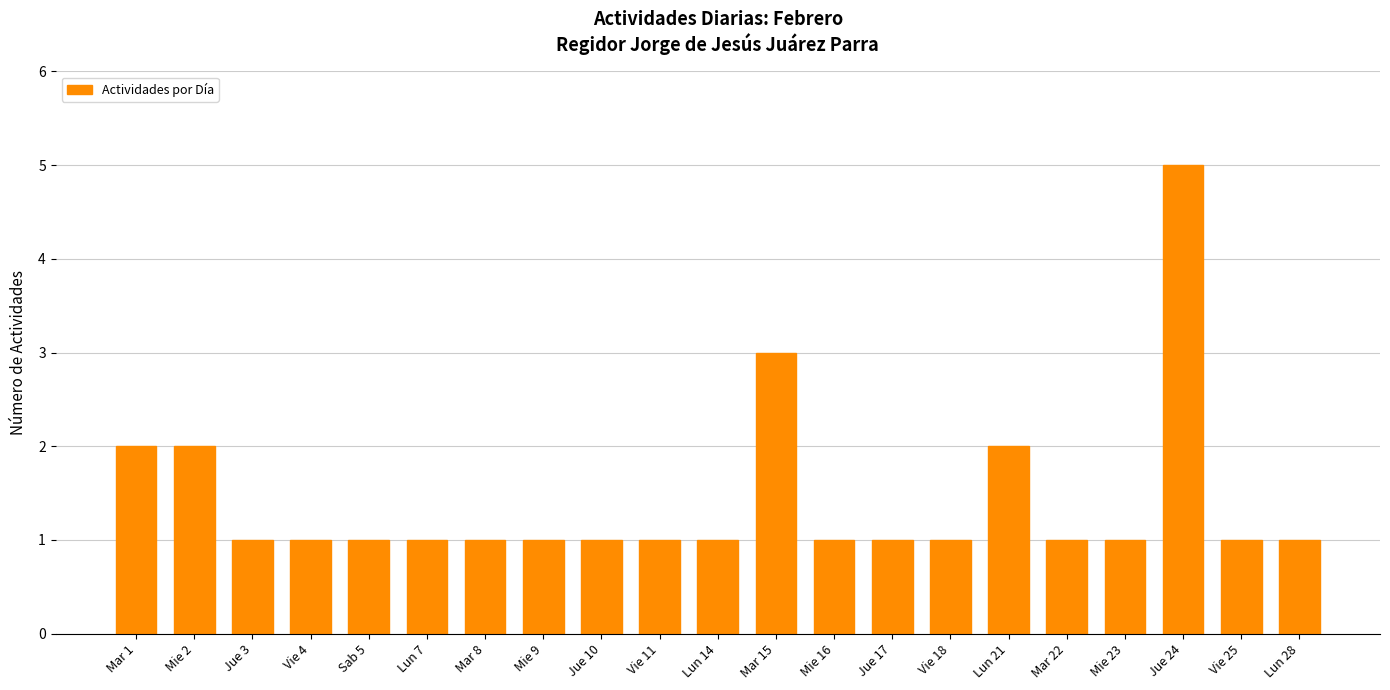

Count the values in the range 1 to 2.

19